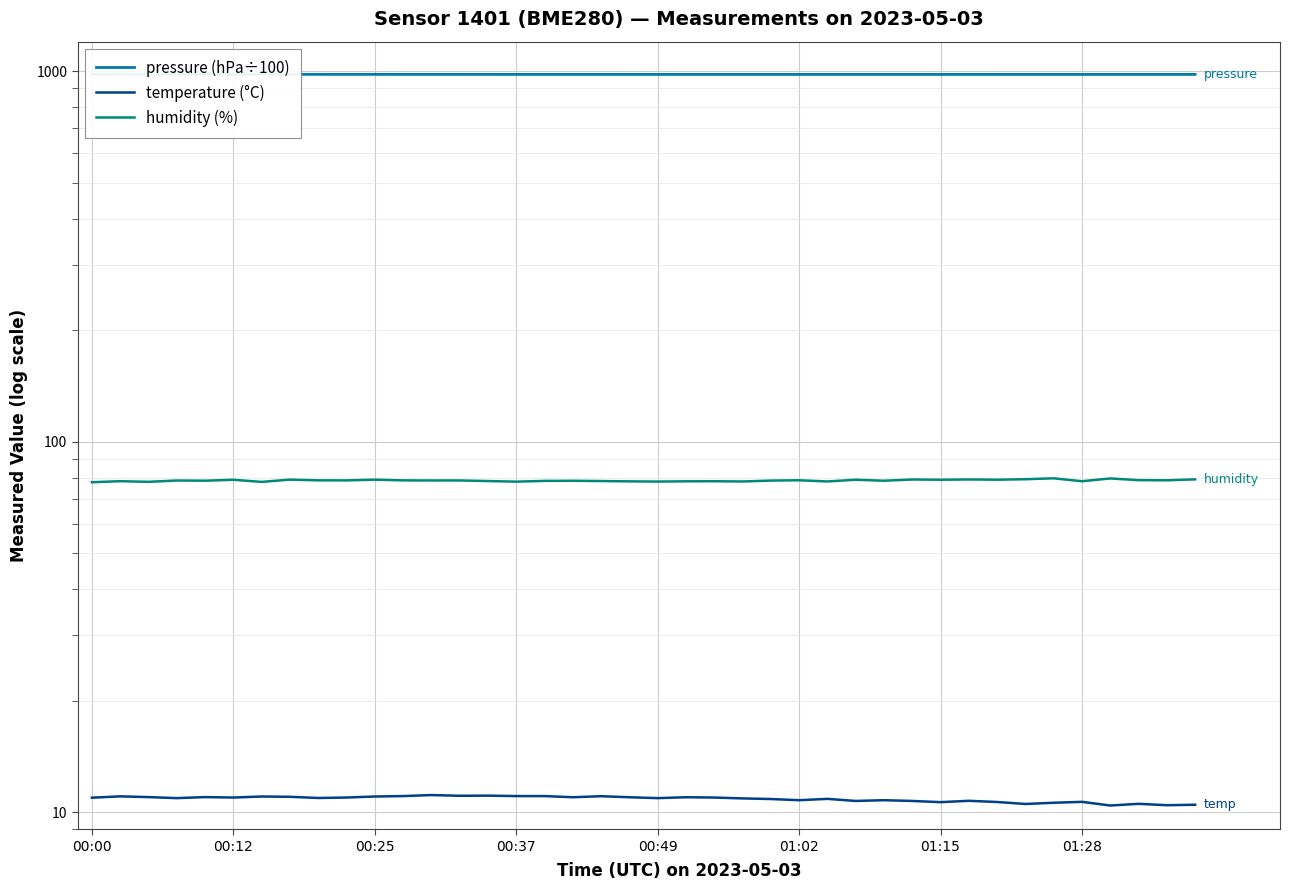

How many lines are shown in the chart?

3